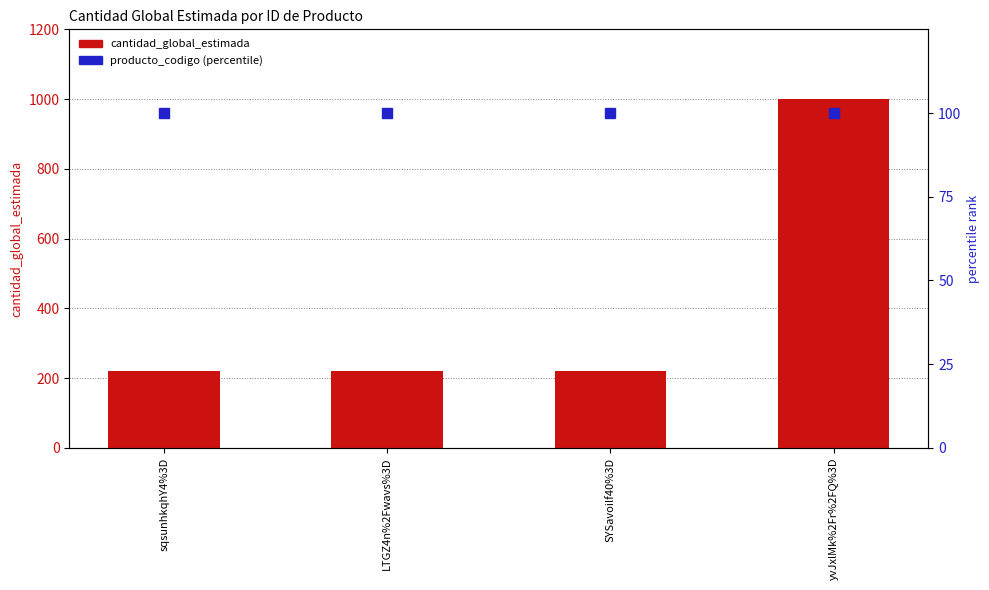

Rank the categories by cantidad_global_estimada value from highest to lowest.

yvJxlMk%2Fr%2FQ%3D, sqsunhkqhY4%3D, LTGZ4n%2Fwavs%3D, SYSavoilf40%3D